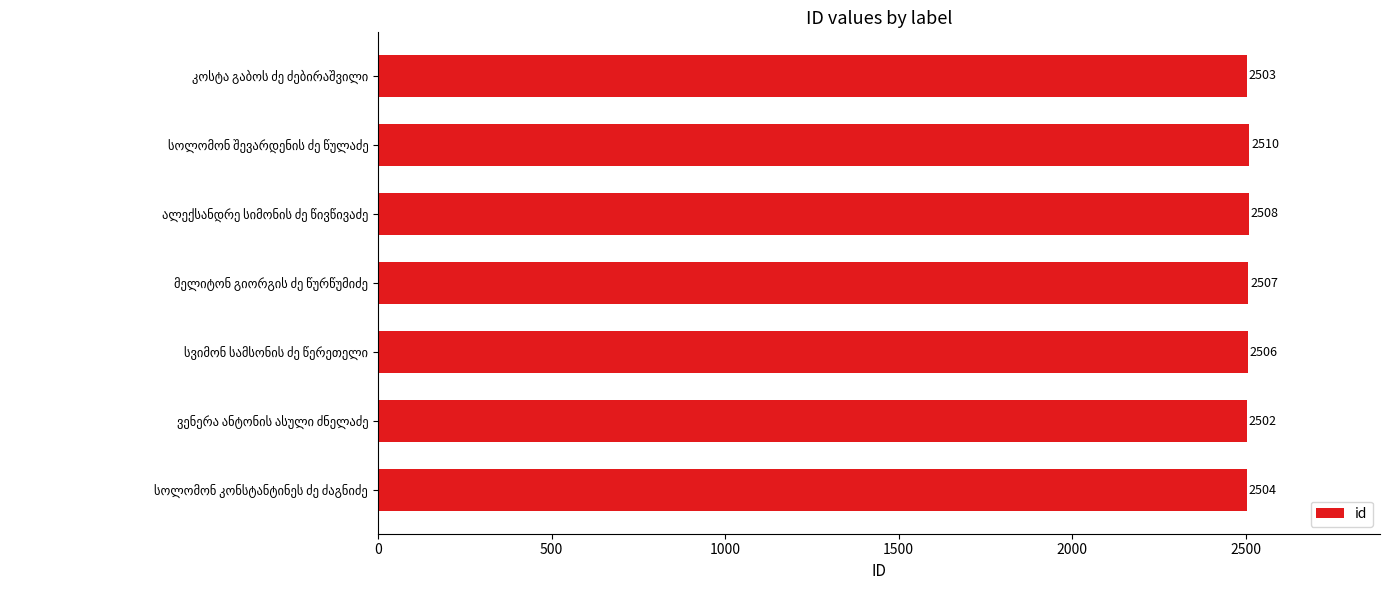

What is the average value?

2506